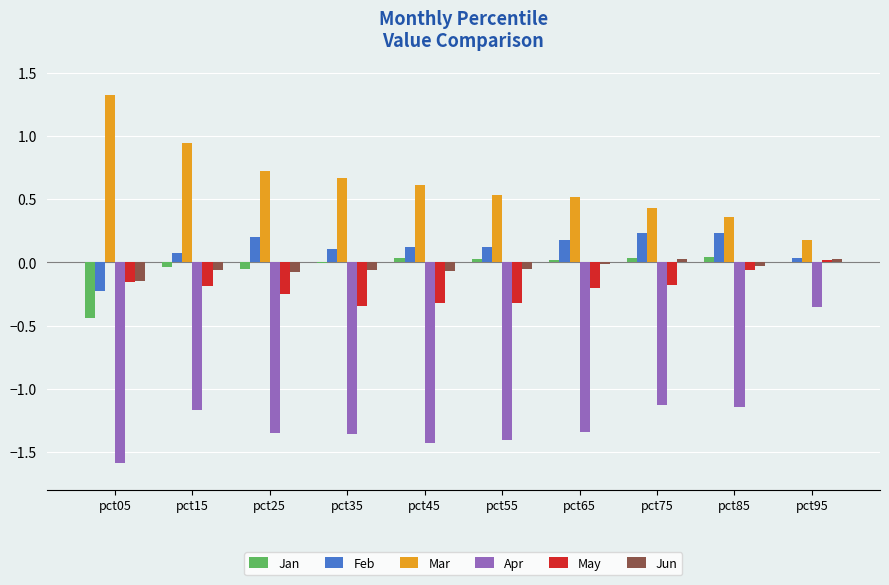

What is the sum of all Feb values?

1.1